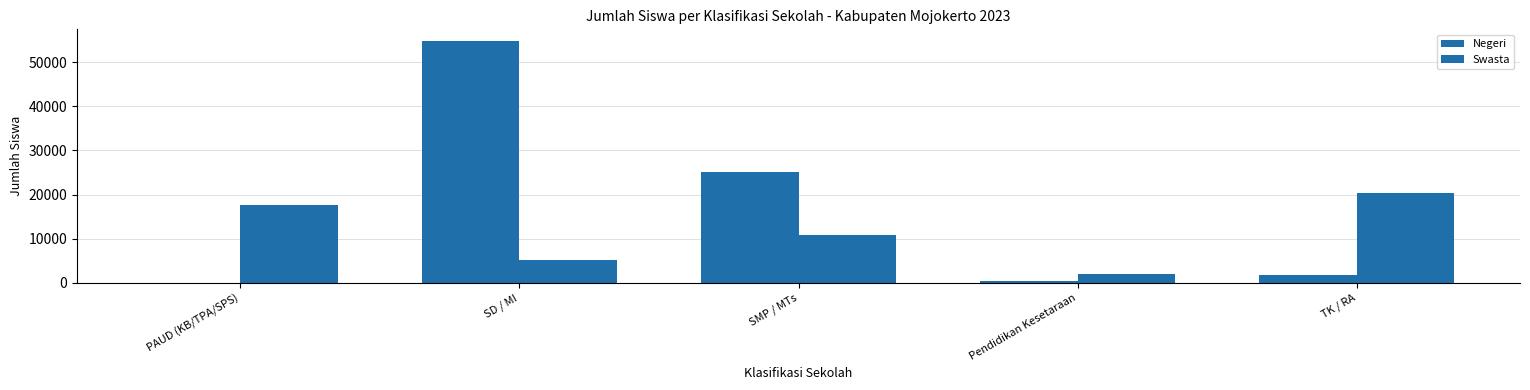

At how many categories does at least one series exceed 9259?

4